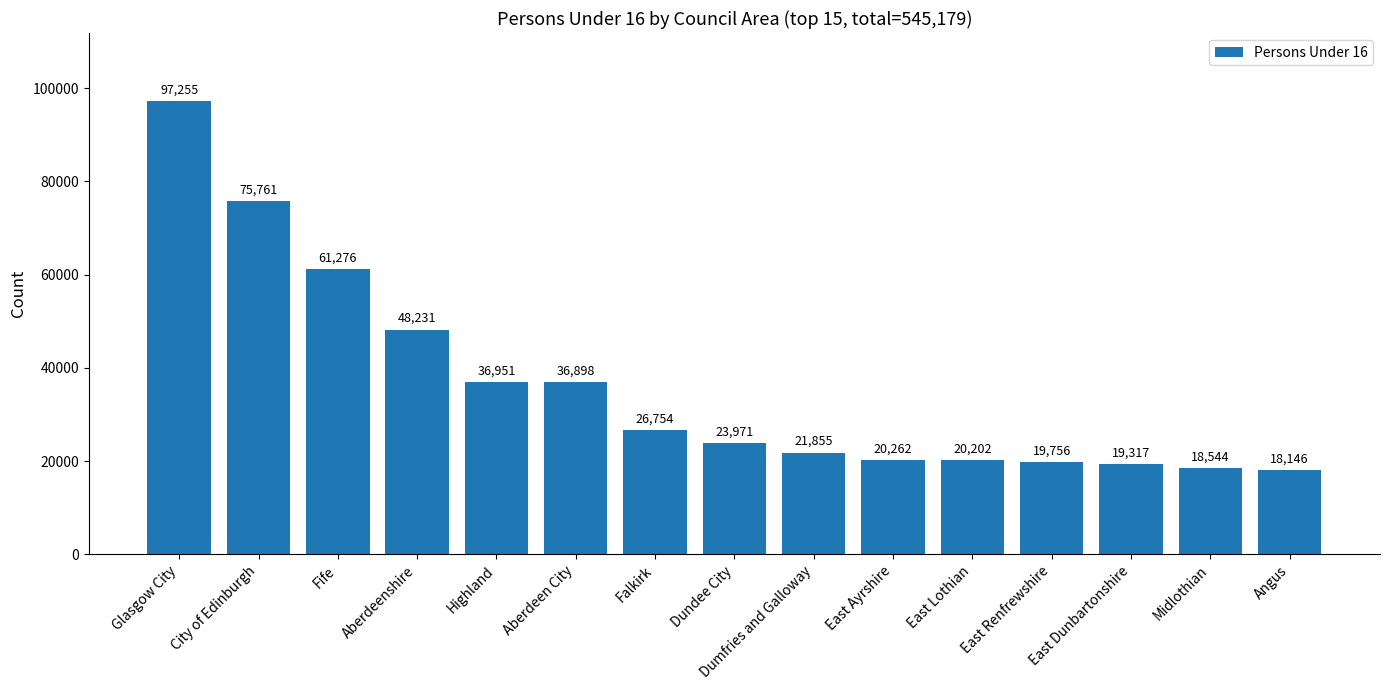

Rank the categories by value from highest to lowest.

Glasgow City, City of Edinburgh, Fife, Aberdeenshire, Highland, Aberdeen City, Falkirk, Dundee City, Dumfries and Galloway, East Ayrshire, East Lothian, East Renfrewshire, East Dunbartonshire, Midlothian, Angus